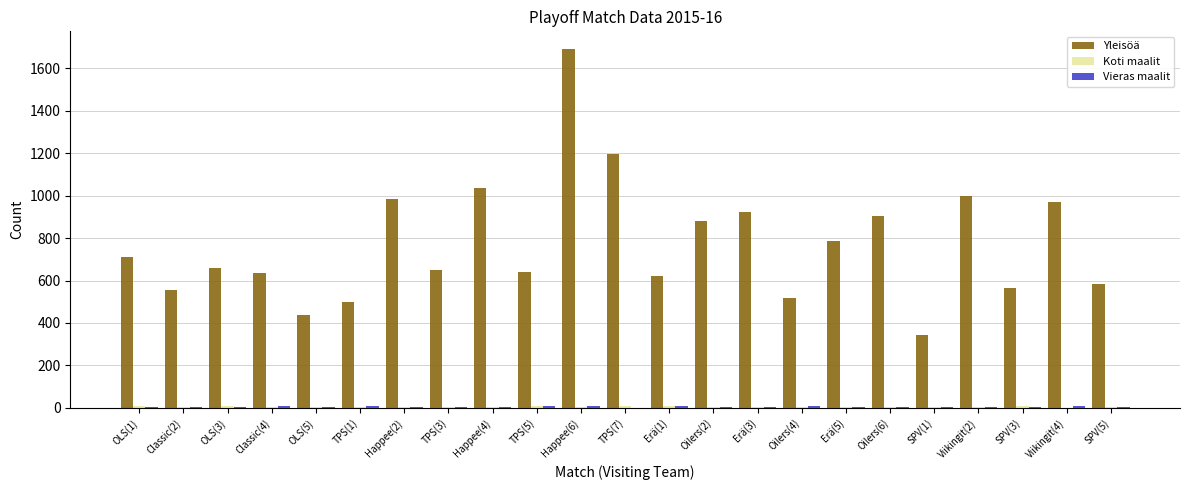

What is the sum of all Yleisöä values?

17782